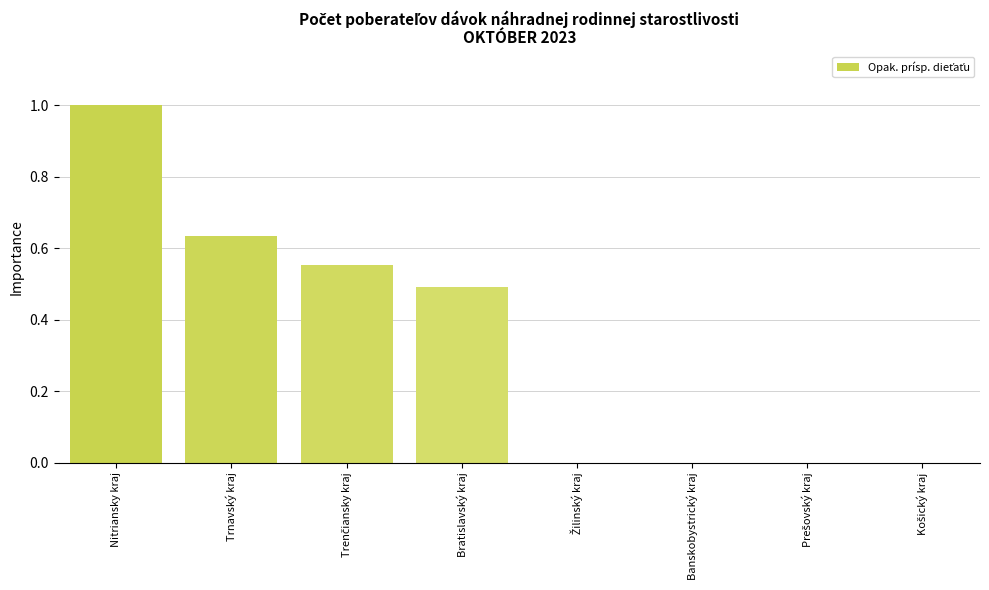

Approximately how many times larger is the value at Bratislavský kraj compared to Nitriansky kraj?

0.5